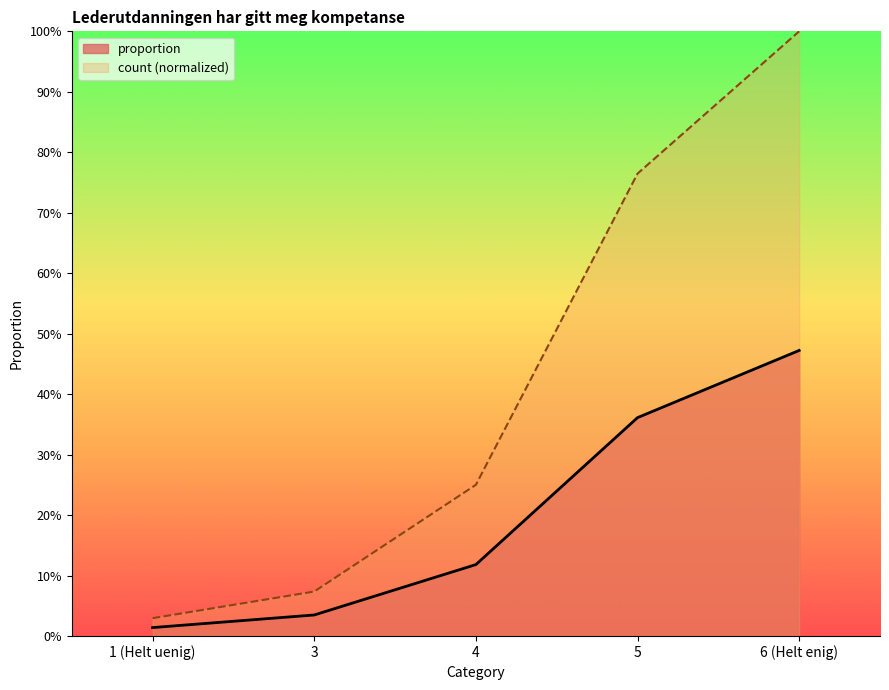

At how many categories does at least one series exceed 0?

5